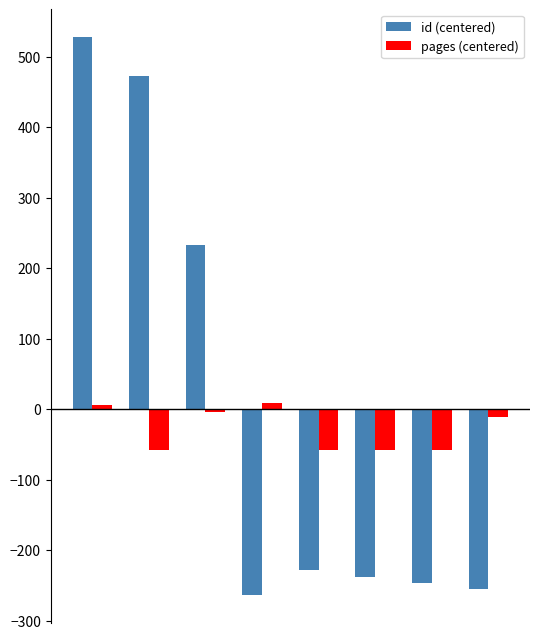

How many bars are there in total?

16